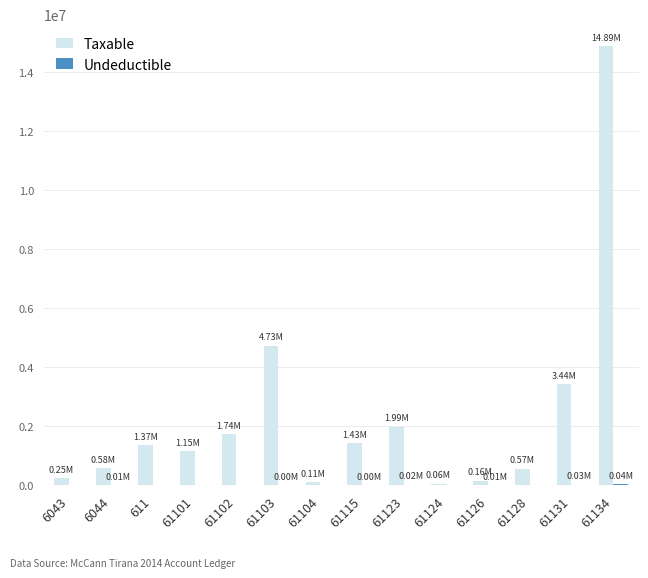

True or false: Taxable has a value of 523553.4 at 61102.

False